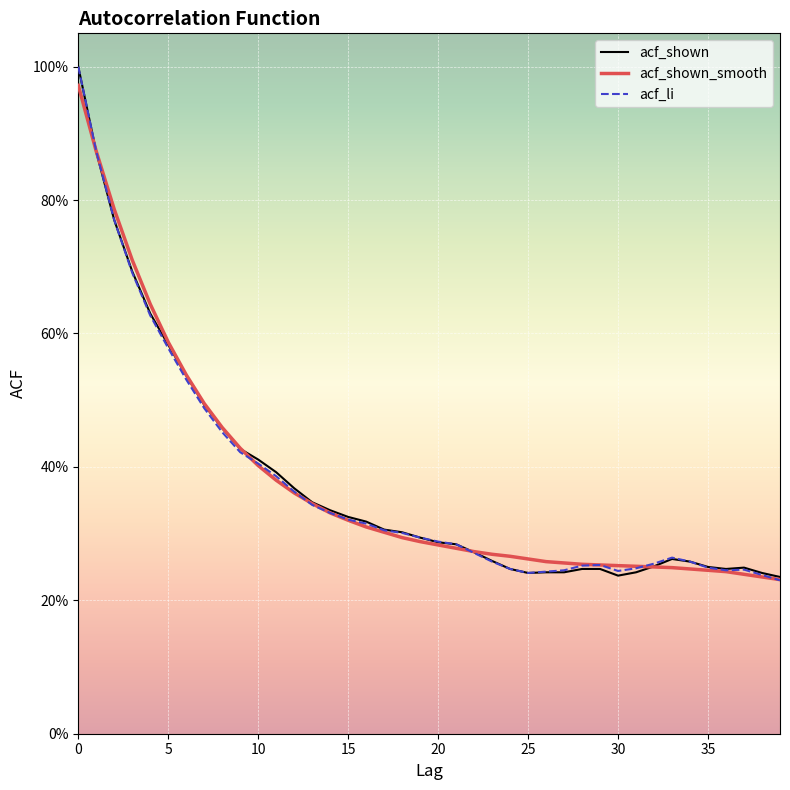

Which series ends up on top after the final intersection of acf_li and acf_shown_smooth?

acf_shown_smooth